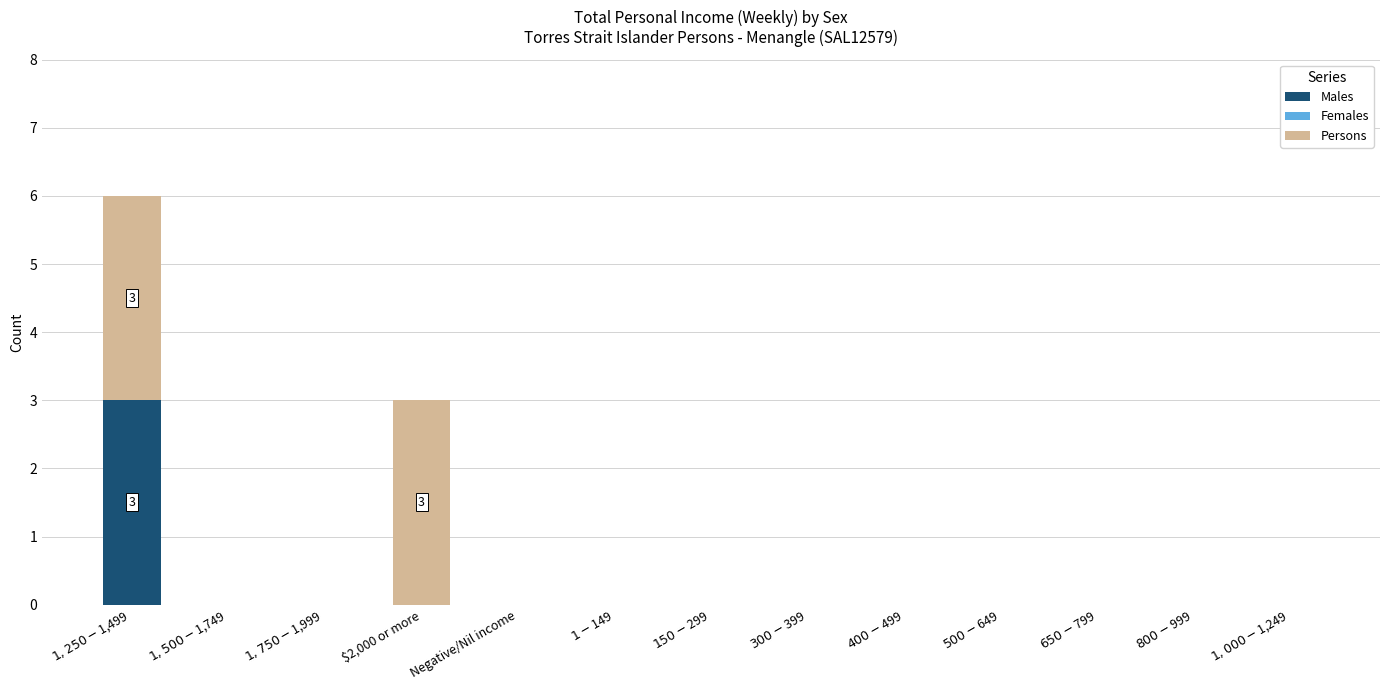

What is the highest value of the Males series?

3